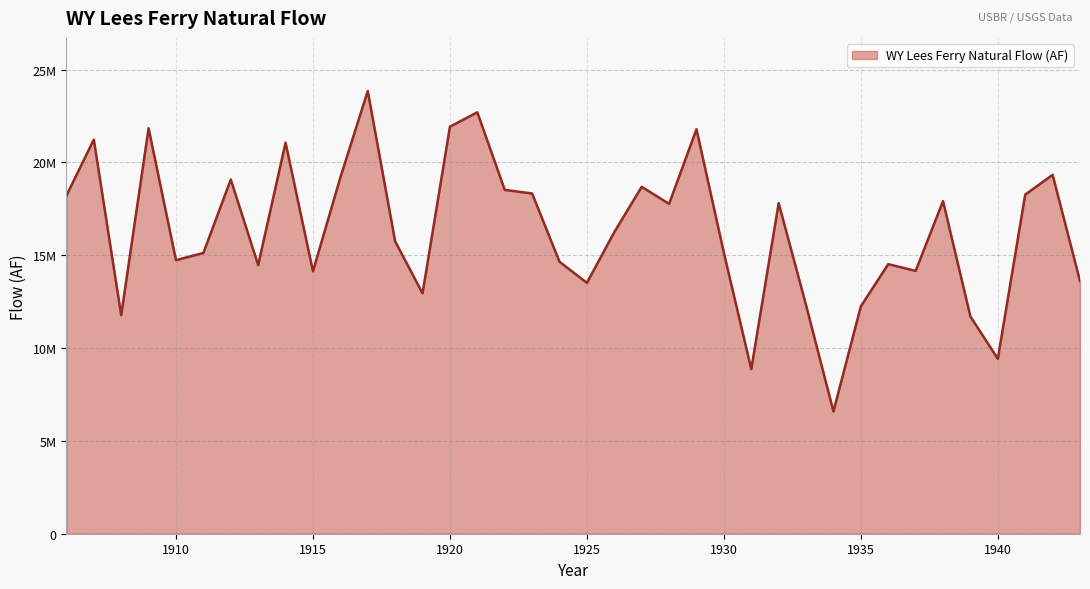

Reading left to right, what are all the values shown in this chart?

1906=18214678	1907=21234305	1908=11773952	1909=21841427	1910=14736670	1911=15125081	1912=19082127	1913=14472192	1914=21066767	1915=14137603	1916=19187542	1917=23849259	1918=15750724	1919=12951469	1920=21927976	1921=22703070	1922=18524420	1923=18327468	1924=14650942	1925=13514438	1926=16248626	1927=18689765	1928=17770602	1929=21791156	1930=15130571	1931=8868682	1932=17809509	1933=12312744	1934=6589700	1935=12248940	1936=14521432	1937=14159154	1938=17918453	1939=11699708	1940=9422918	1941=18269619	1942=19333147	1943=13613558